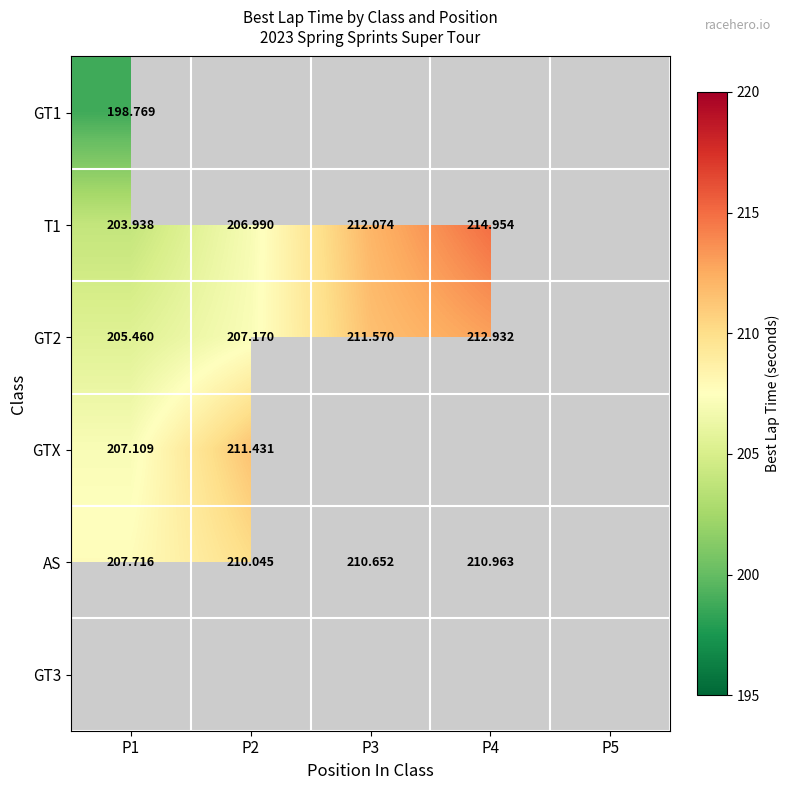

Is it true that GT2 equals 207.2 at P2?

True